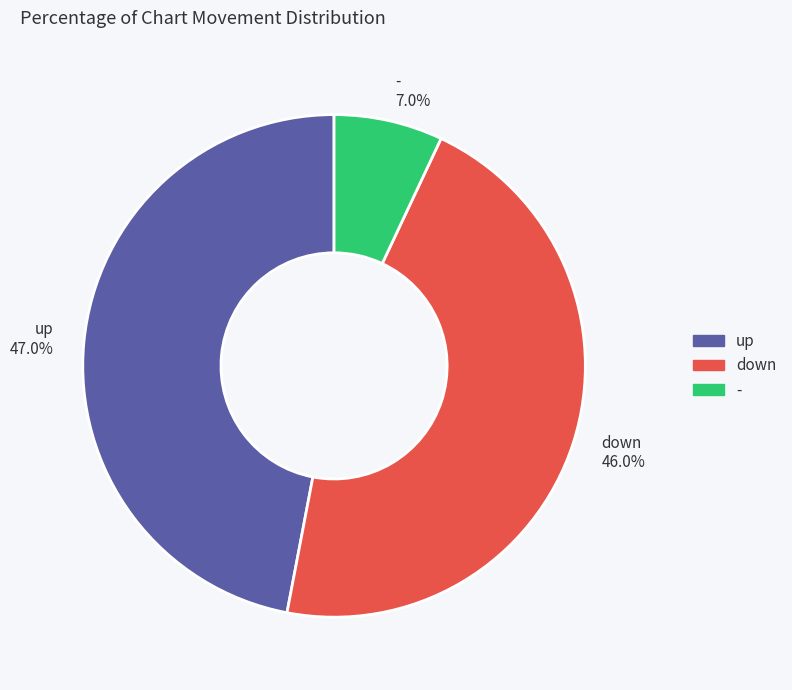

What is the largest slice in the pie chart?

up